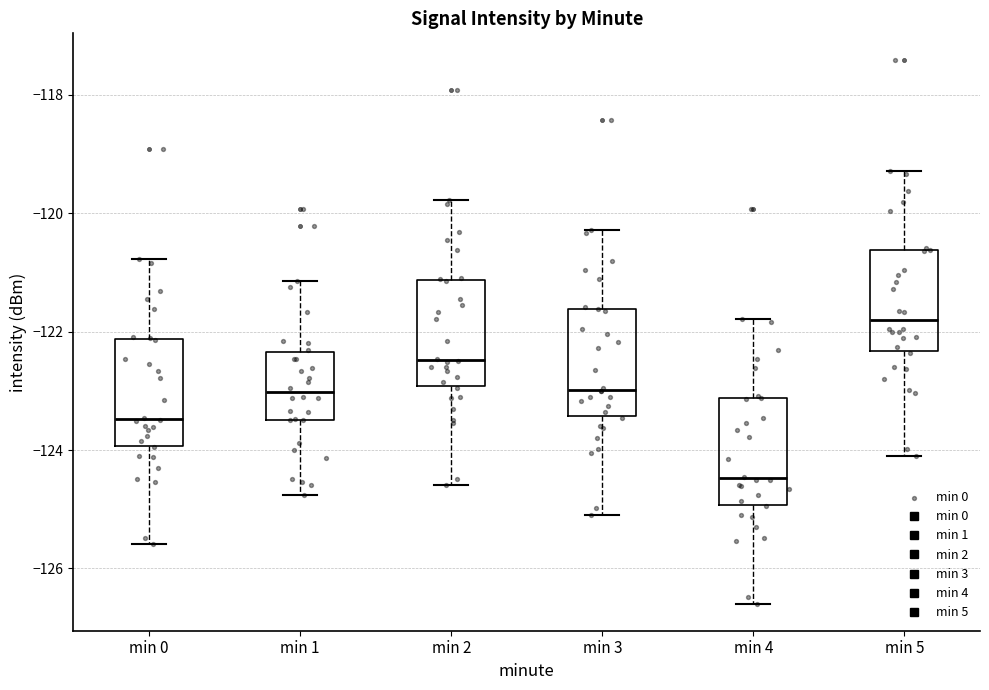

Reading left to right, transcribe this box plot: for each box, give where its median line is, the range the box spans, and where its two whiskers end, as read against the y-axis. The values are not printed on the chart, so give them approximately, as read against the axis.

min 0: median -123.4, box -124.0 to -122.2, whiskers -125.6 to -120.8
min 1: median -123.0, box -123.4 to -122.4, whiskers -124.8 to -121.2
min 2: median -122.4, box -123.0 to -121.2, whiskers -124.6 to -119.8
min 3: median -123.0, box -123.4 to -121.6, whiskers -125.0 to -120.2
min 4: median -124.4, box -125.0 to -123.2, whiskers -126.6 to -121.8
min 5: median -121.8, box -122.4 to -120.6, whiskers -124.0 to -119.2